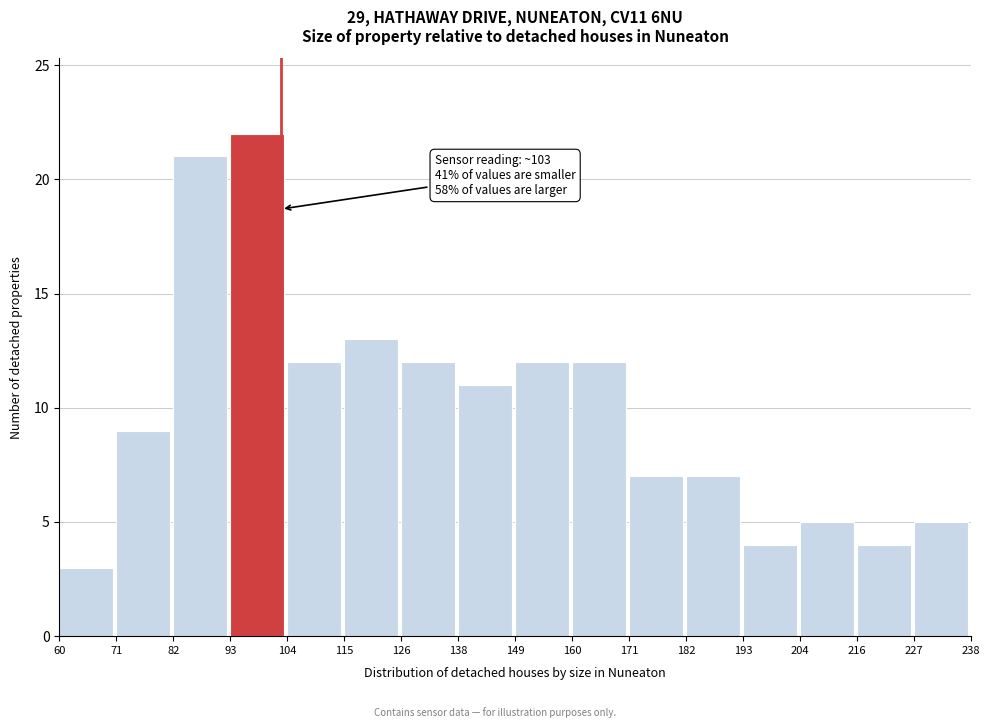

Over which range of the x-axis is the bar tallest?

93 to 104